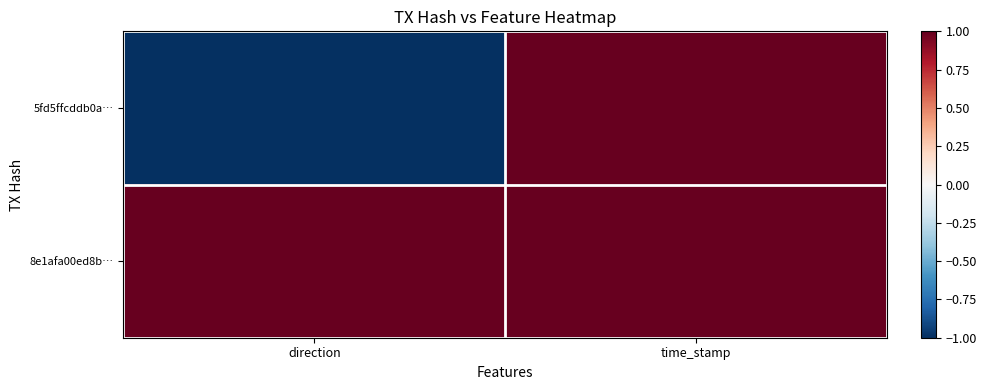

Reading right to left, transcribe all the data shown in this chart.

5fd5ffcddb0a…: time_stamp=1.0	direction=-1.0
8e1afa00ed8b…: time_stamp=1.0	direction=1.0